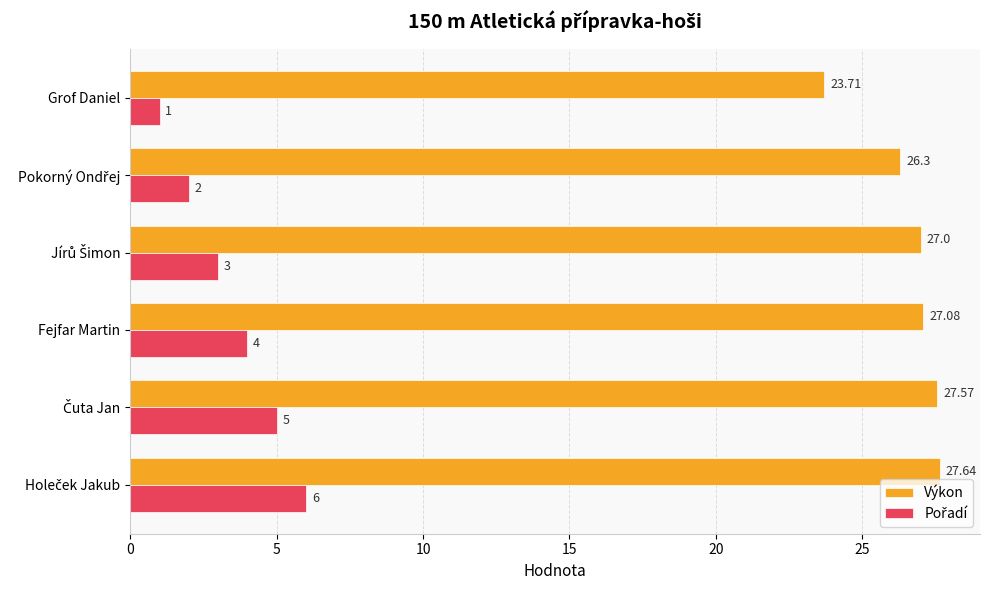

Which series has the largest total across all categories?

Výkon